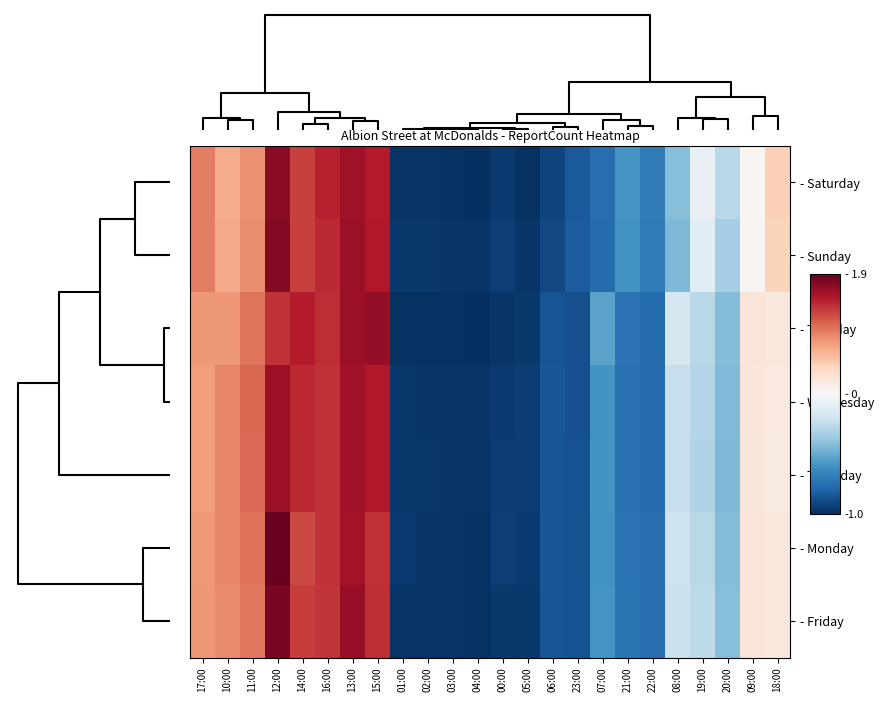

At which category is the sum across all series the highest?

12:00